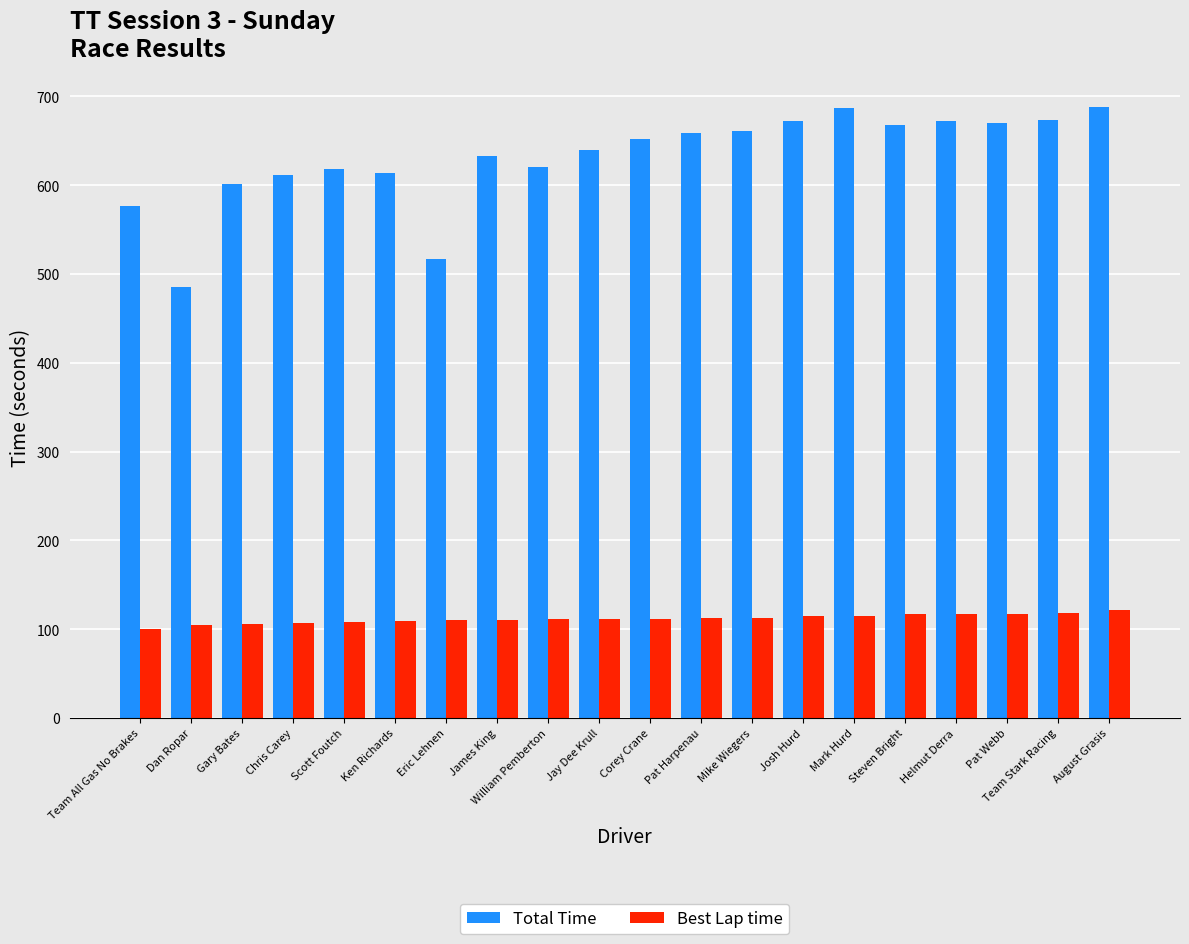

True or false: Best Lap time has a value of 175.0 at Pat Harpenau.

False